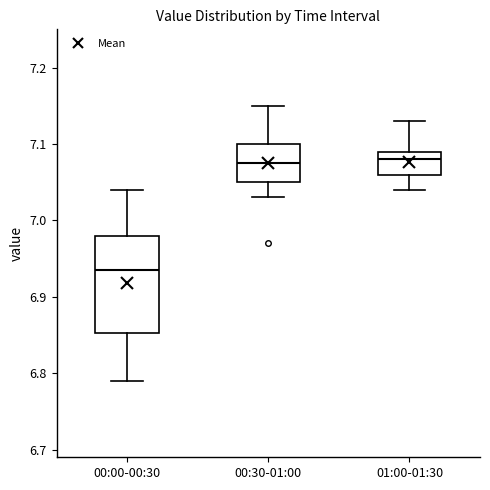

Where is the lower edge of the box for 01:00-01:30 on the y-axis? The values are not printed on the chart, so give them approximately, as read against the axis.

7.06